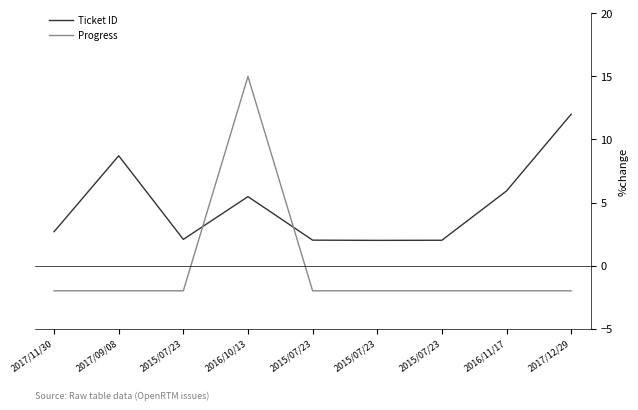

What are all the series names shown in the legend?

Ticket ID, Progress